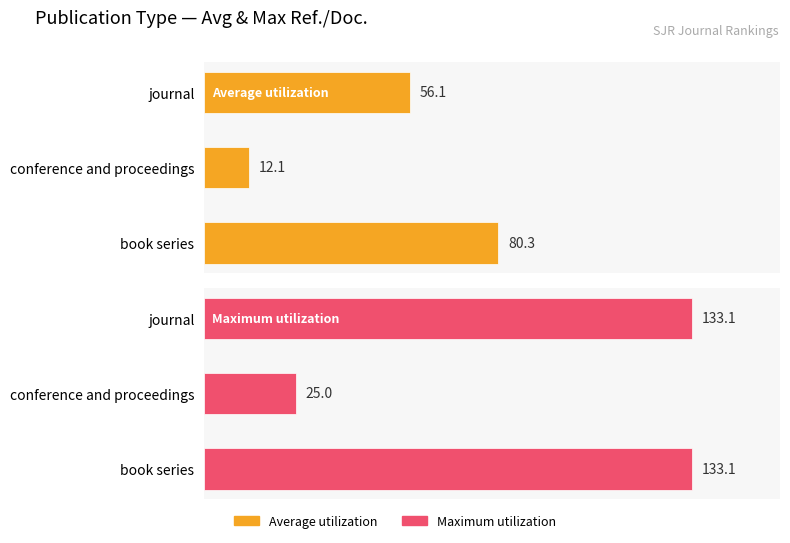

Is the value of Maximum utilization at journal greater than the value of Average utilization at journal?

Yes